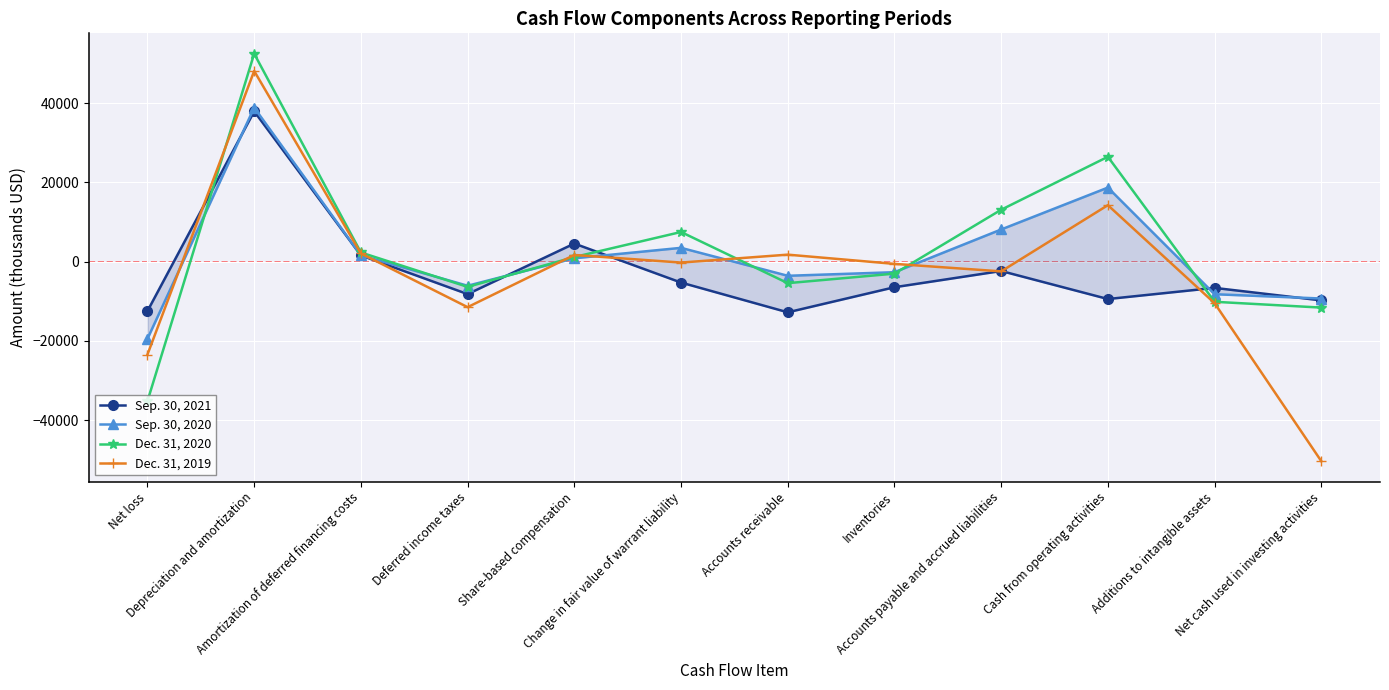

Where is Dec. 31, 2019 nearest to the value -1119?

Inventories